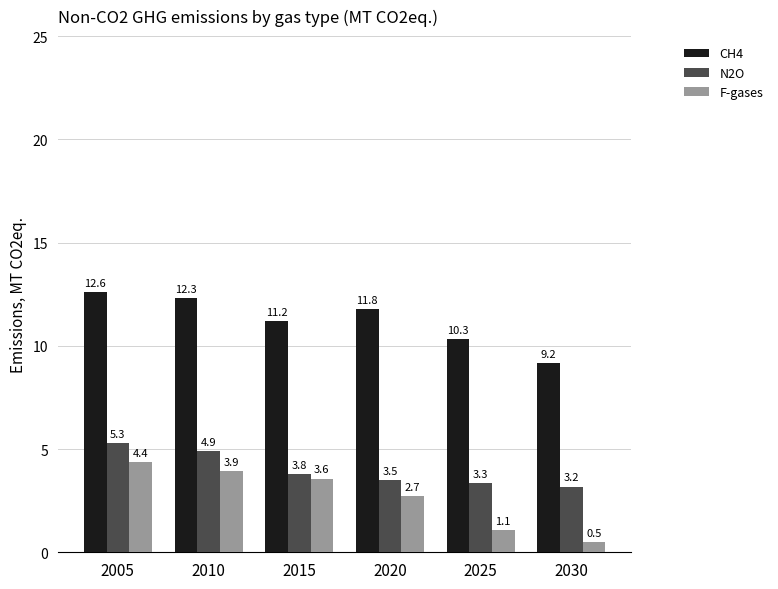

Which category has the lowest value in the N2O series?

2030